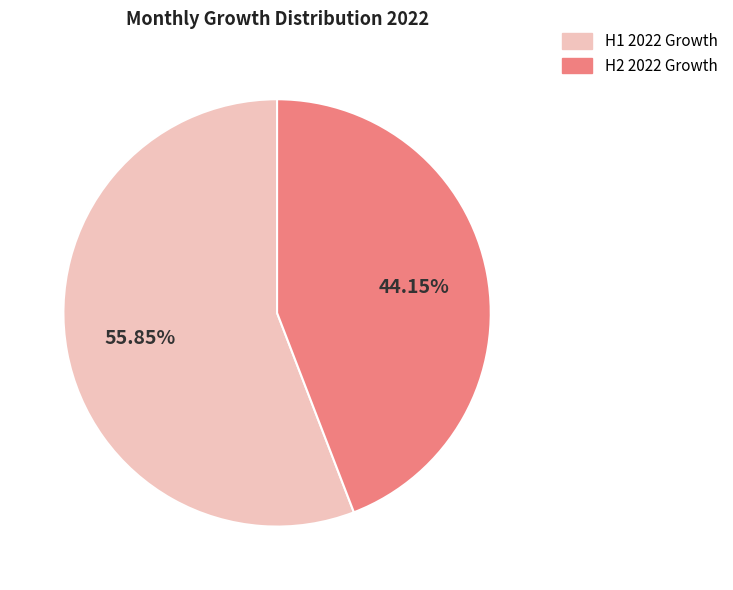

Is there any slice that represents more than half of the pie?

Yes